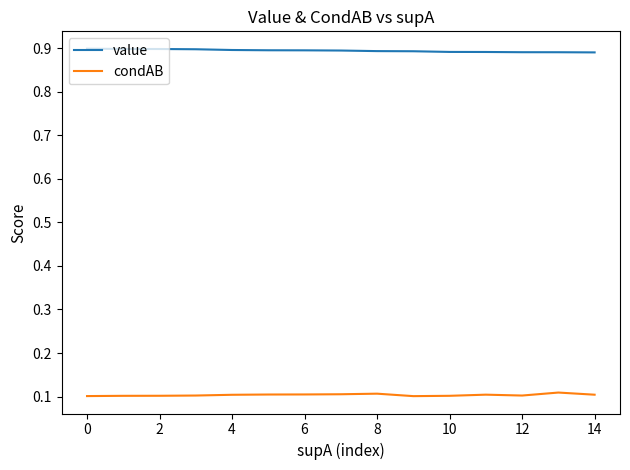

True or false: value and condAB intersect in this chart.

False